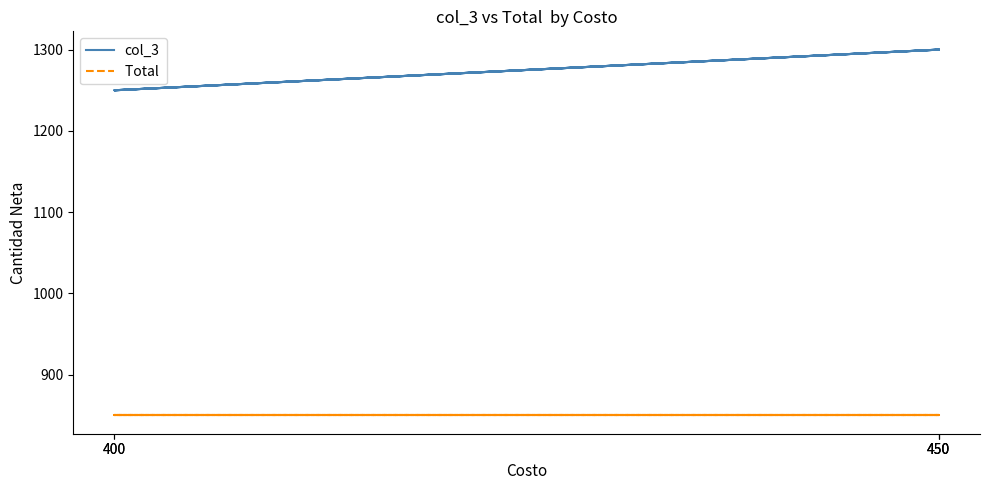

How many lines are shown in the chart?

2